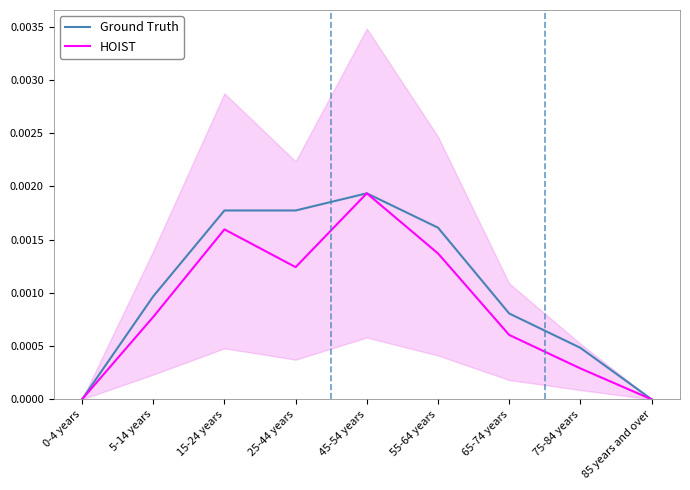

What is the label of the 5th point from the left?

45-54 years